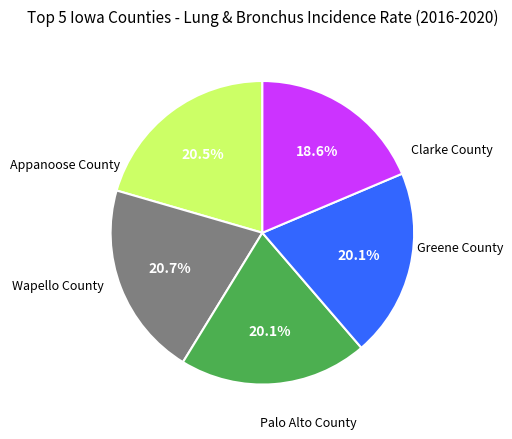

Is there any slice that represents more than half of the pie?

No